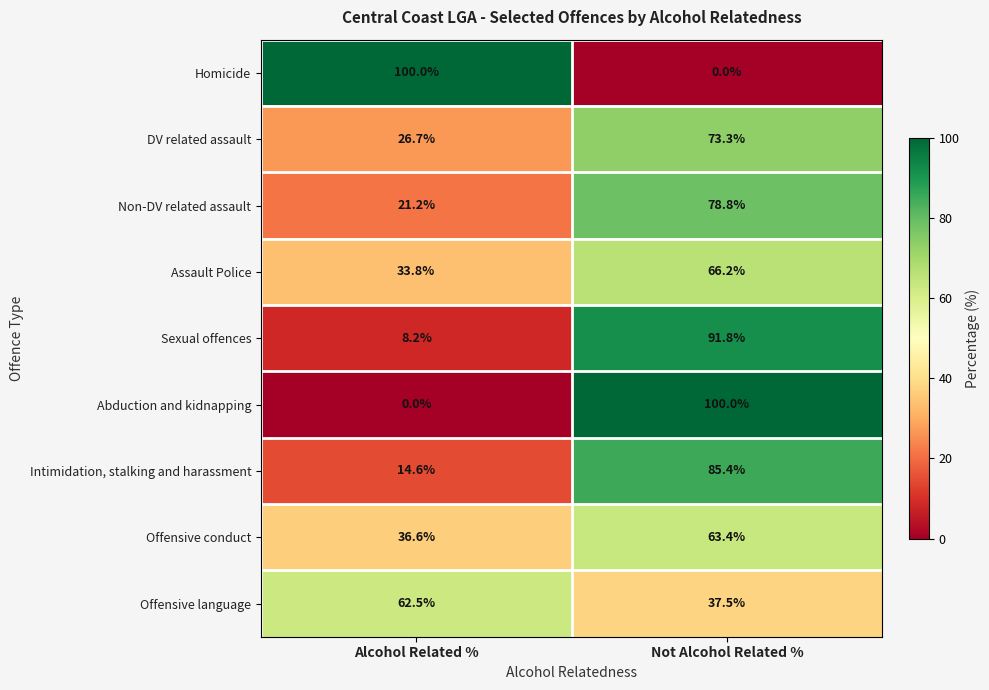

What is the minimum value for Intimidation, stalking and harassment?

14.6